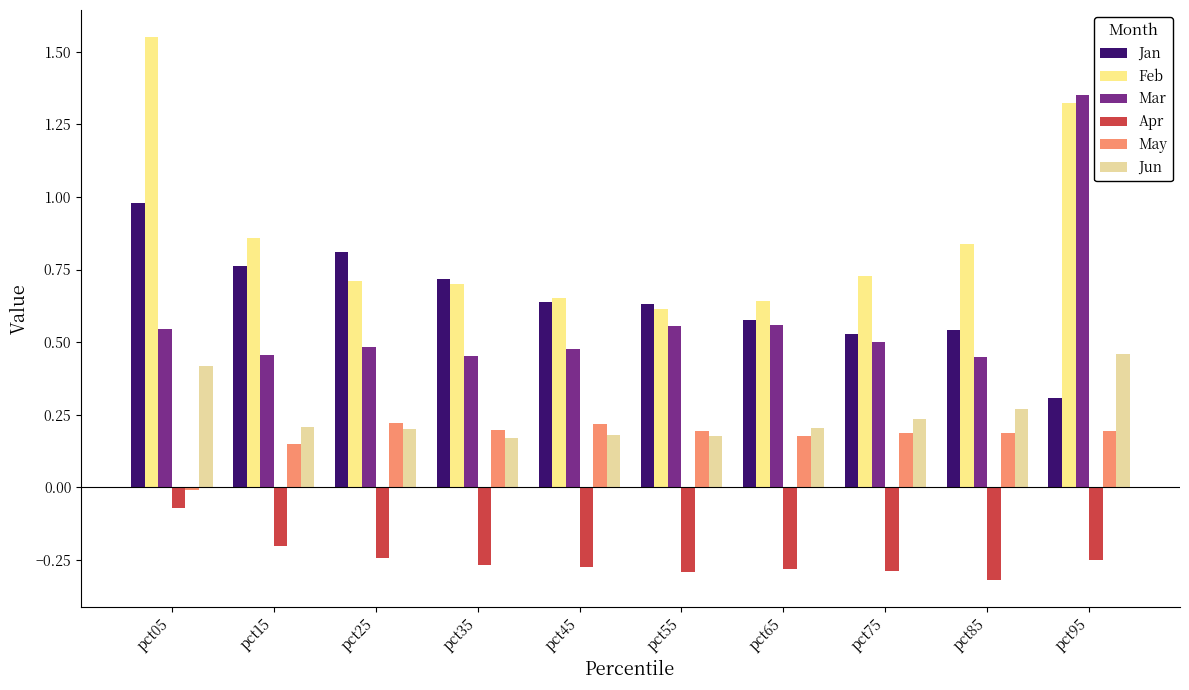

What are all the series names shown in the legend?

Jan, Feb, Mar, Apr, May, Jun